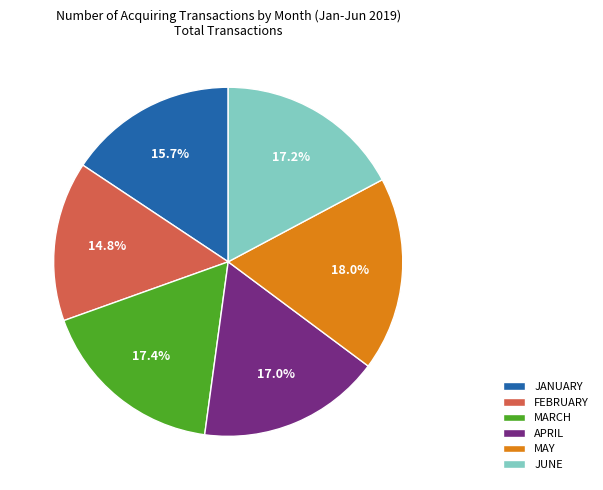

Is there a majority slice in this chart?

No